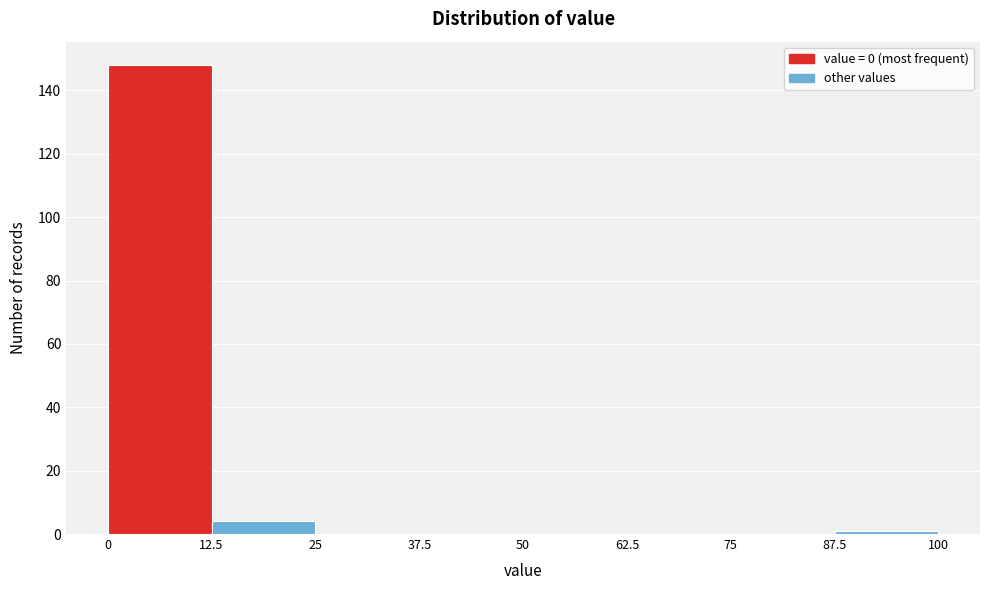

How tall is the bar that spans 12.5 to 25 on the x-axis? The values are not printed on the chart, so give them approximately, as read against the axis.

4